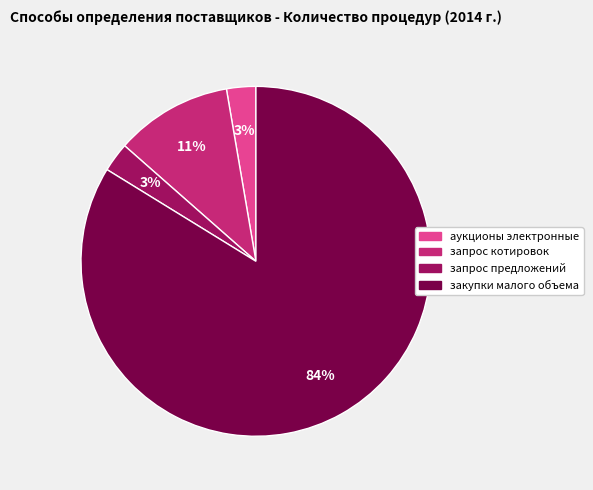

How many slices are in this pie chart?

4